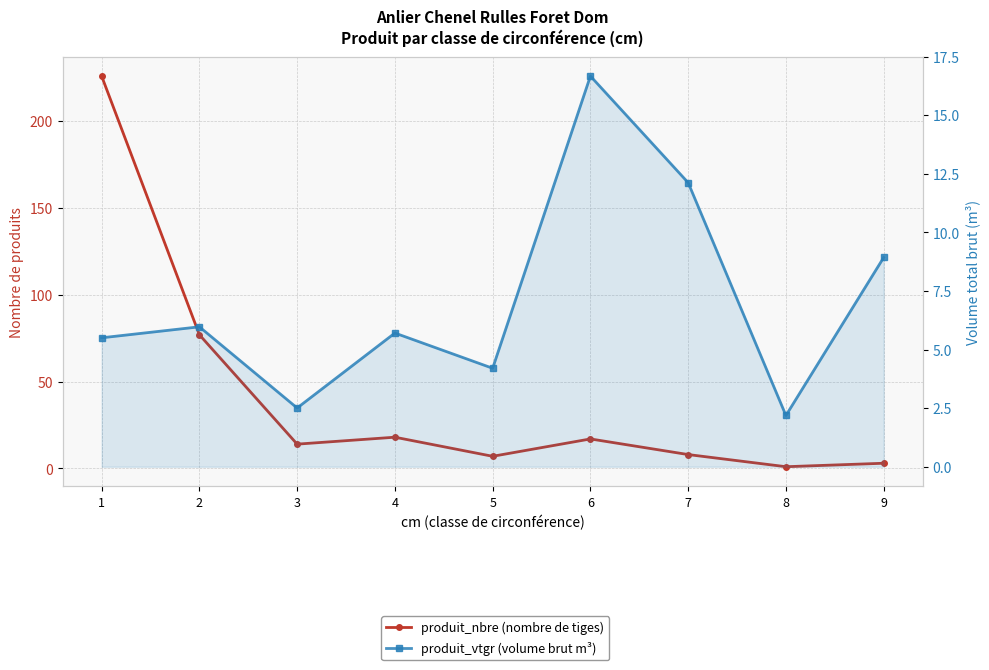

Reading left to right, extract all data points from this chart.

produit_nbre (nombre de tiges): 226.0	77.0	14.0	18.0	7.0	17.0	8.0	1.0	3.0
produit_vtgr (volume brut m³): 5.5	6.0	2.5	5.7	4.2	16.7	12.1	2.2	8.9